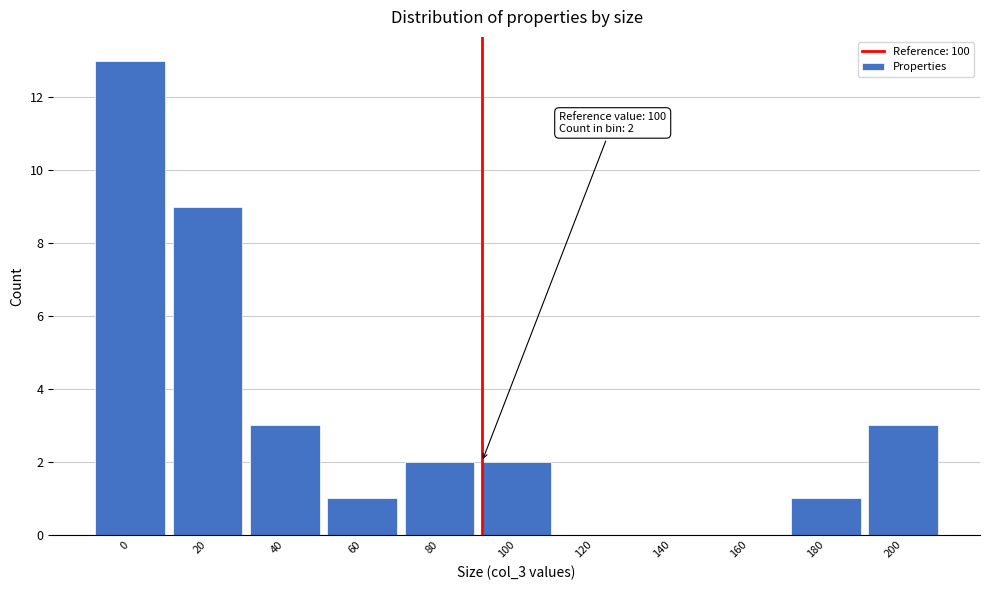

Reading right to left, extract all data points from this chart.

200=3	180=1	160=0	140=0	120=0	100=2	80=2	60=1	40=3	20=9	0=13